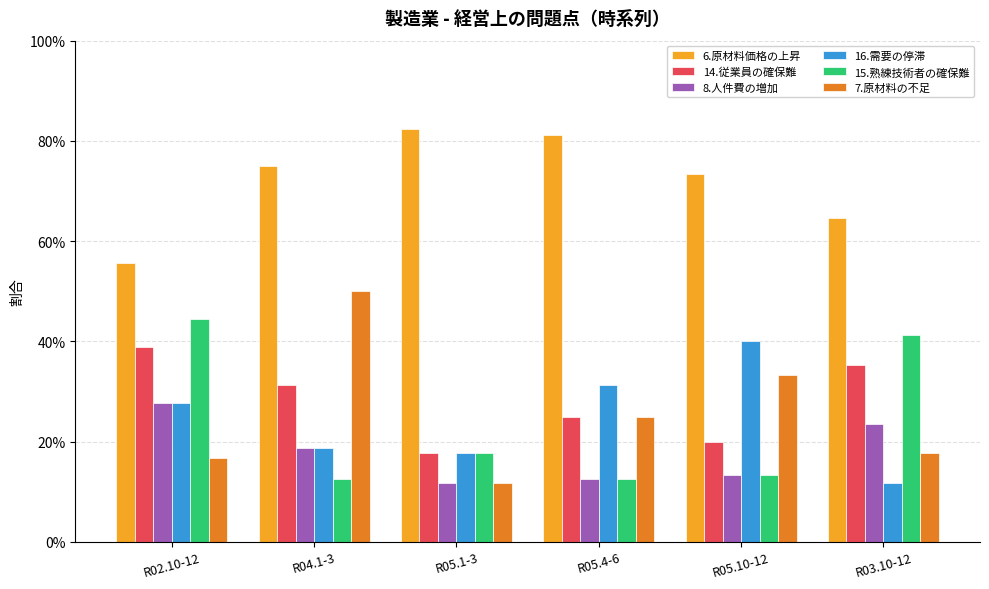

Are the bars grouped side by side (vs. stacked)?

Yes